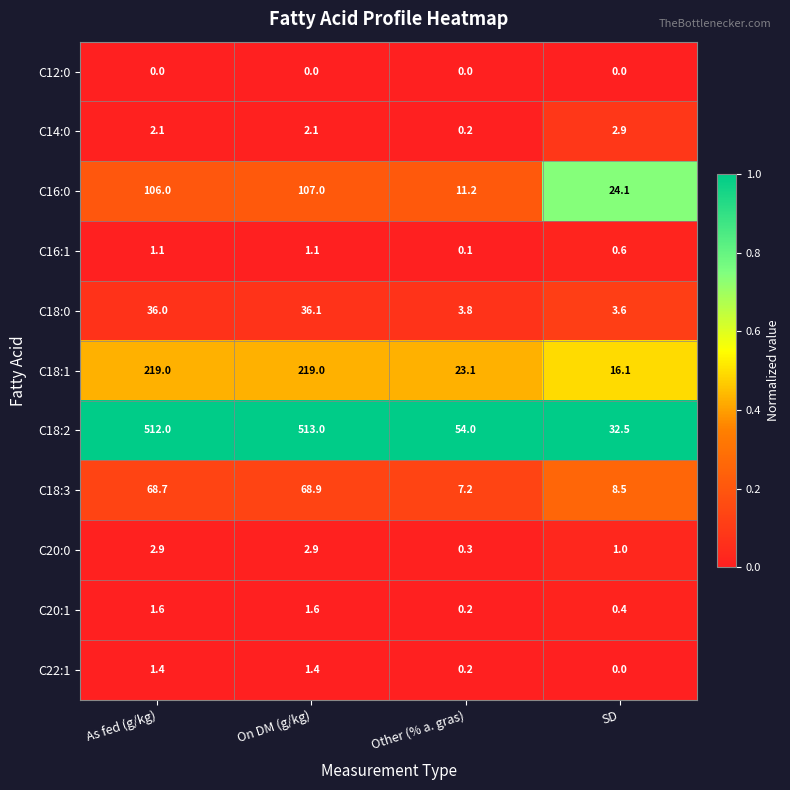

Which label corresponds to the largest value in the chart?

On DM (g/kg)